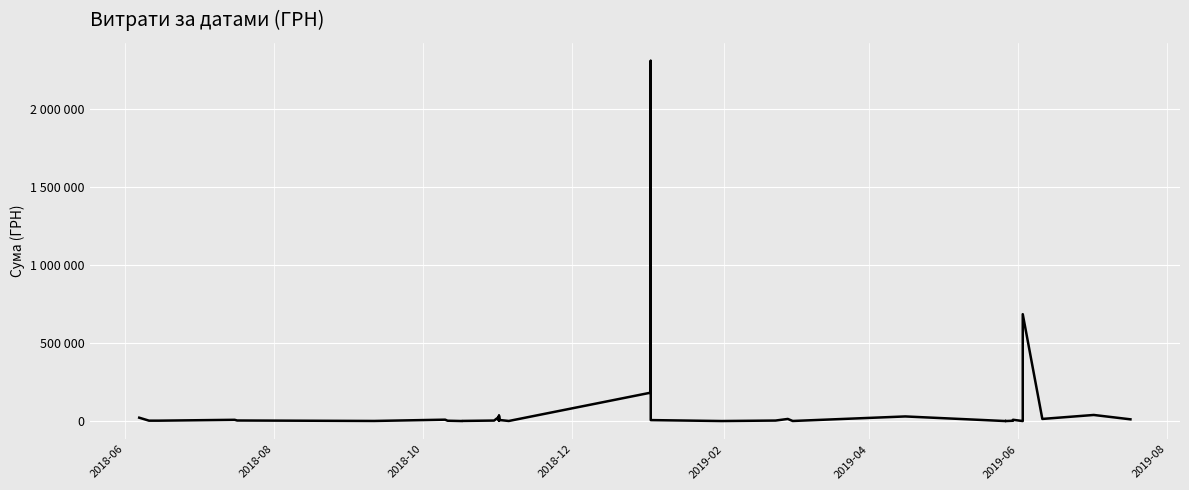

How many data points are less than 4320?

20